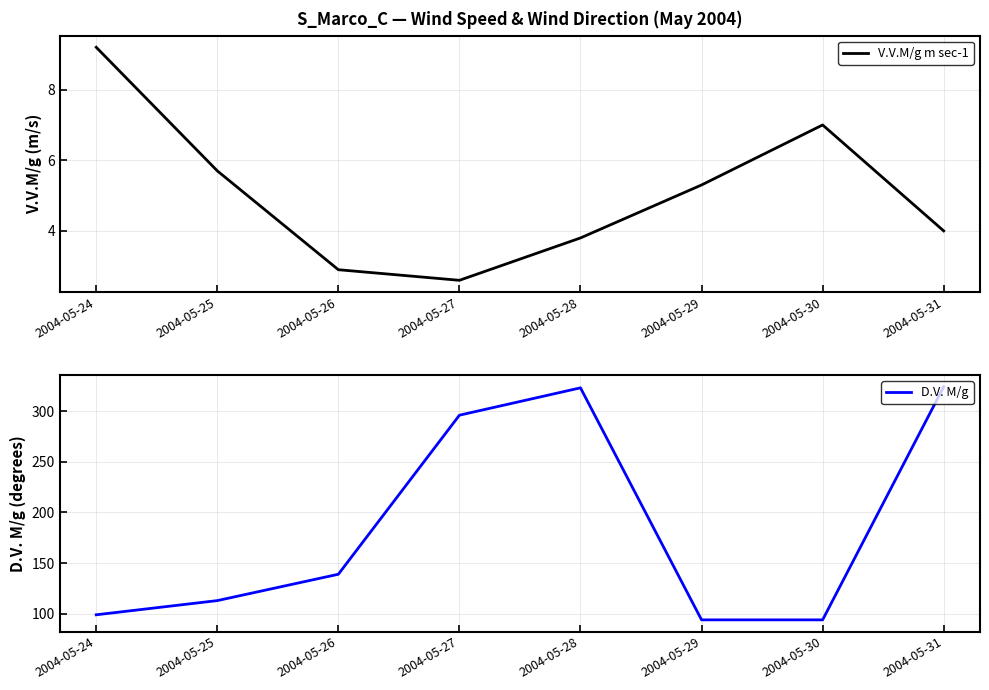

Which series has the widest spread of values?

D.V. M/g